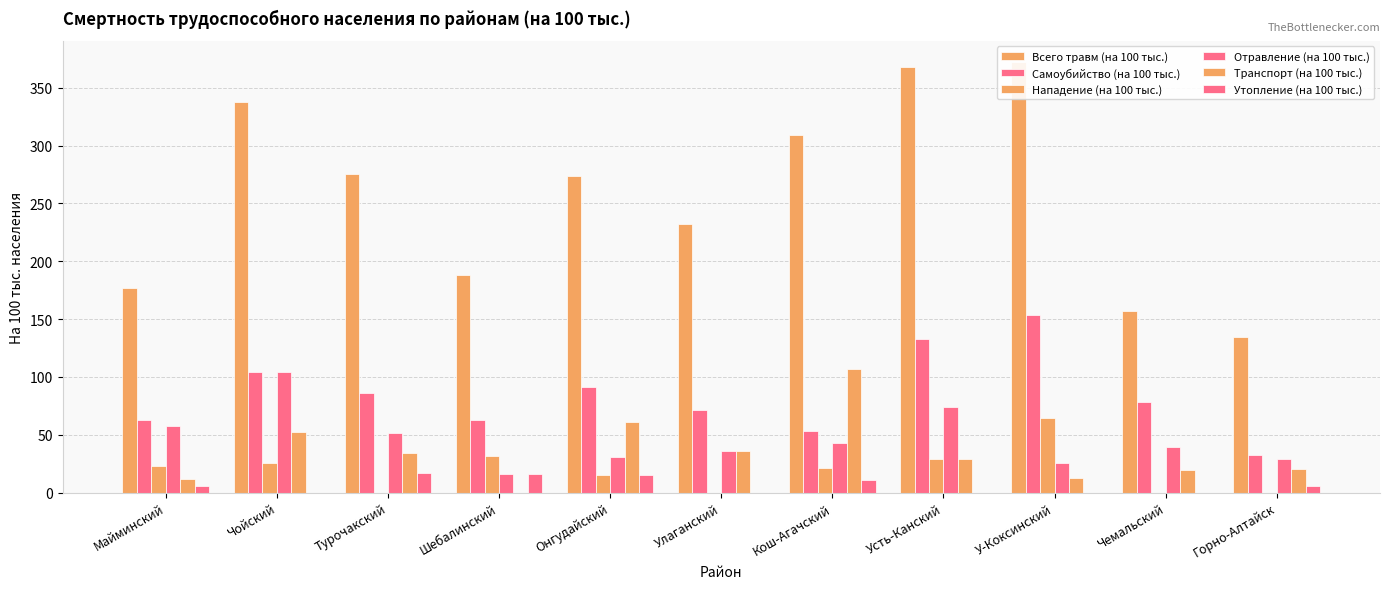

Which series has the largest range (max minus min)?

Всего травм (на 100 тыс.)